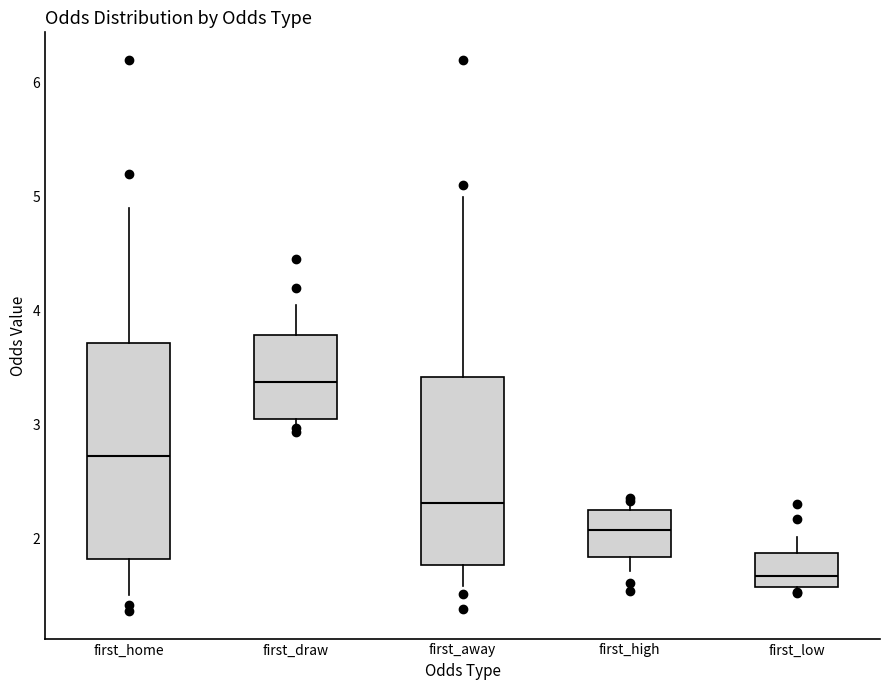

Reading left to right, read every box against the y-axis: the position of its median line, the range the box covers, and the ends of its whiskers. The values are not printed on the chart, so give them approximately, as read against the axis.

first_home: median 2.7, box 1.8 to 3.7, whiskers 1.5 to 4.9
first_draw: median 3.4, box 3.1 to 3.8, whiskers 3.0 to 4.1
first_away: median 2.3, box 1.8 to 3.4, whiskers 1.6 to 5.0
first_high: median 2.1, box 1.8 to 2.3, whiskers 1.7 to 2.3 (just above the box's upper edge)
first_low: median 1.7, box 1.6 to 1.9, whiskers 1.5 to 2.0